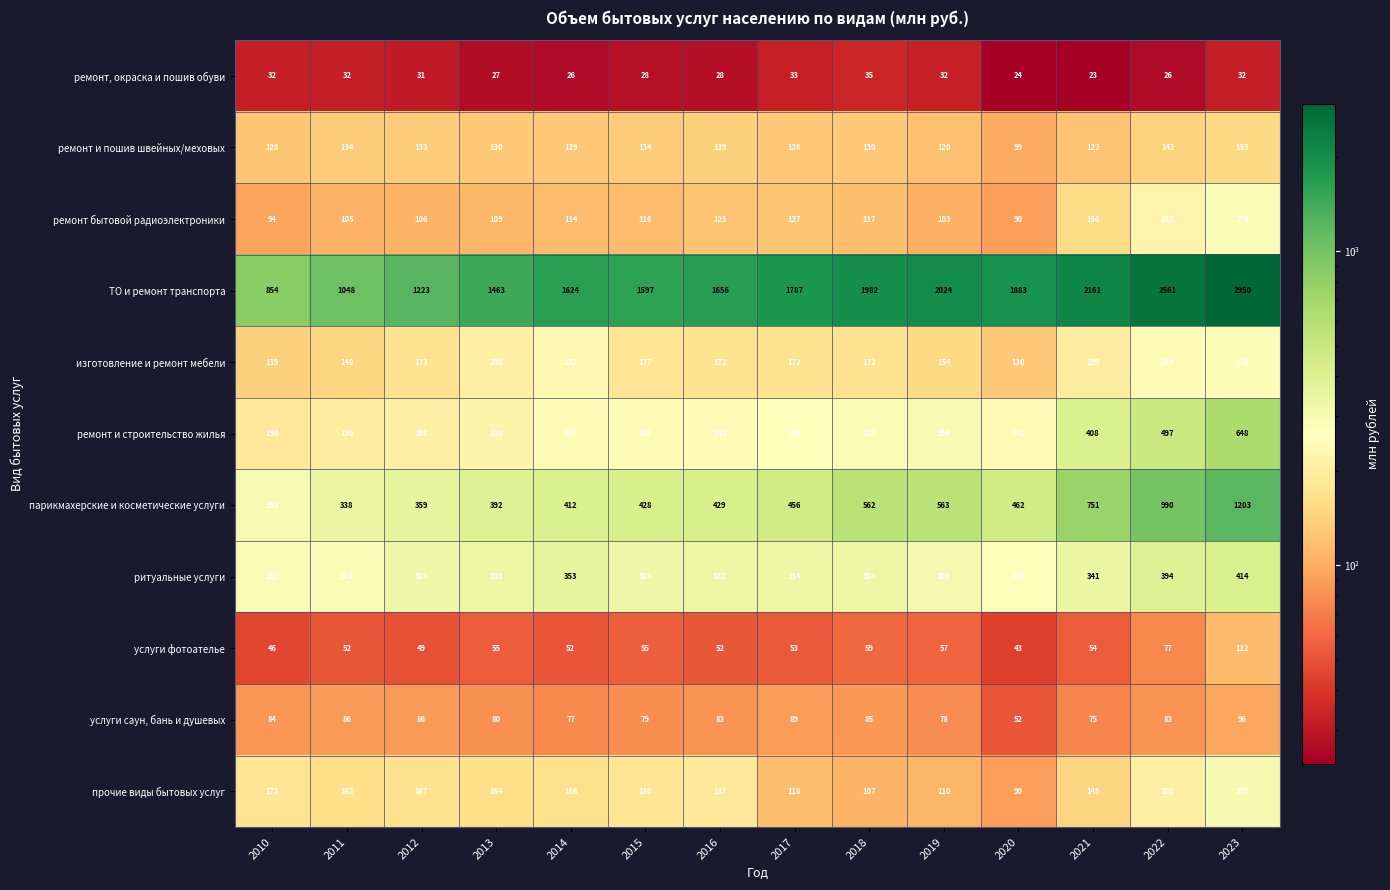

How many categories are shown in the chart?

14